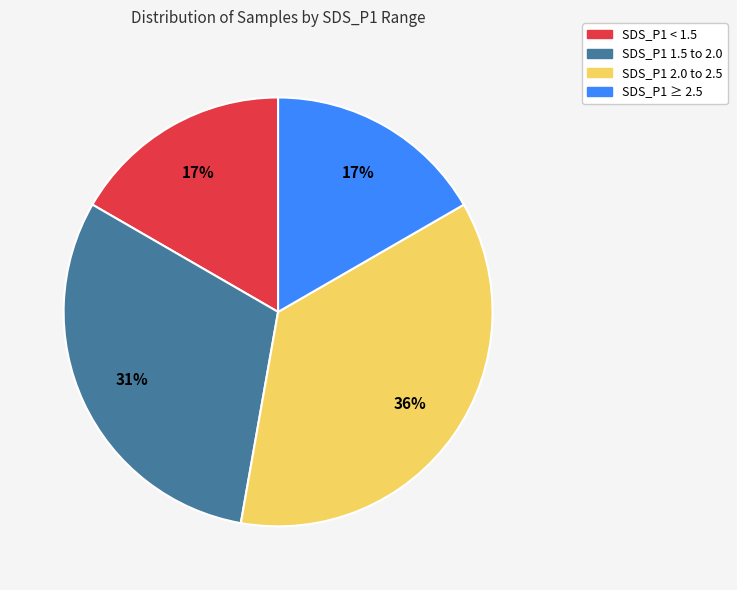

Which slice is the largest?

SDS_P1 2.0 to 2.5